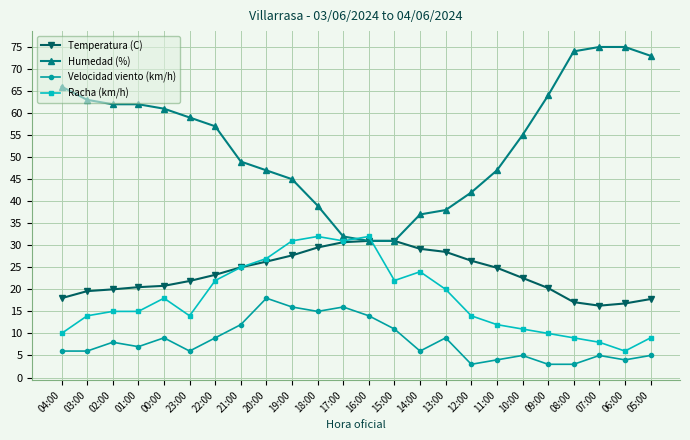

What position from the left is 00:00?

5